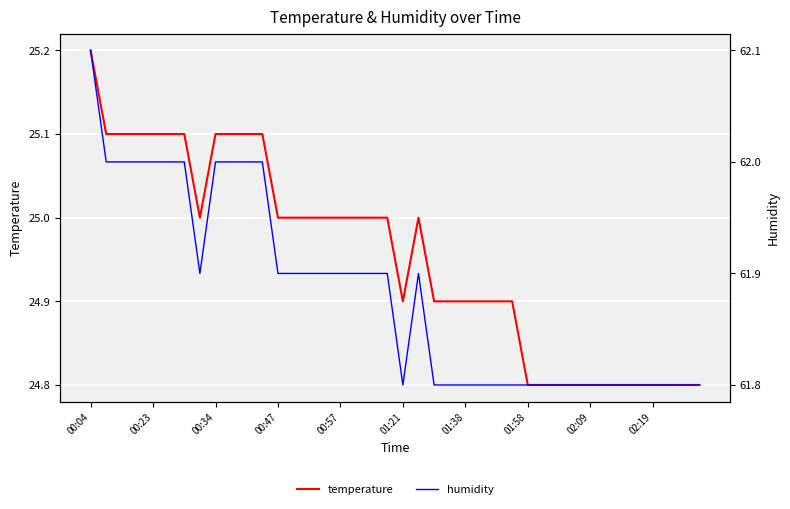

At how many categories does at least one series exceed 50?

40